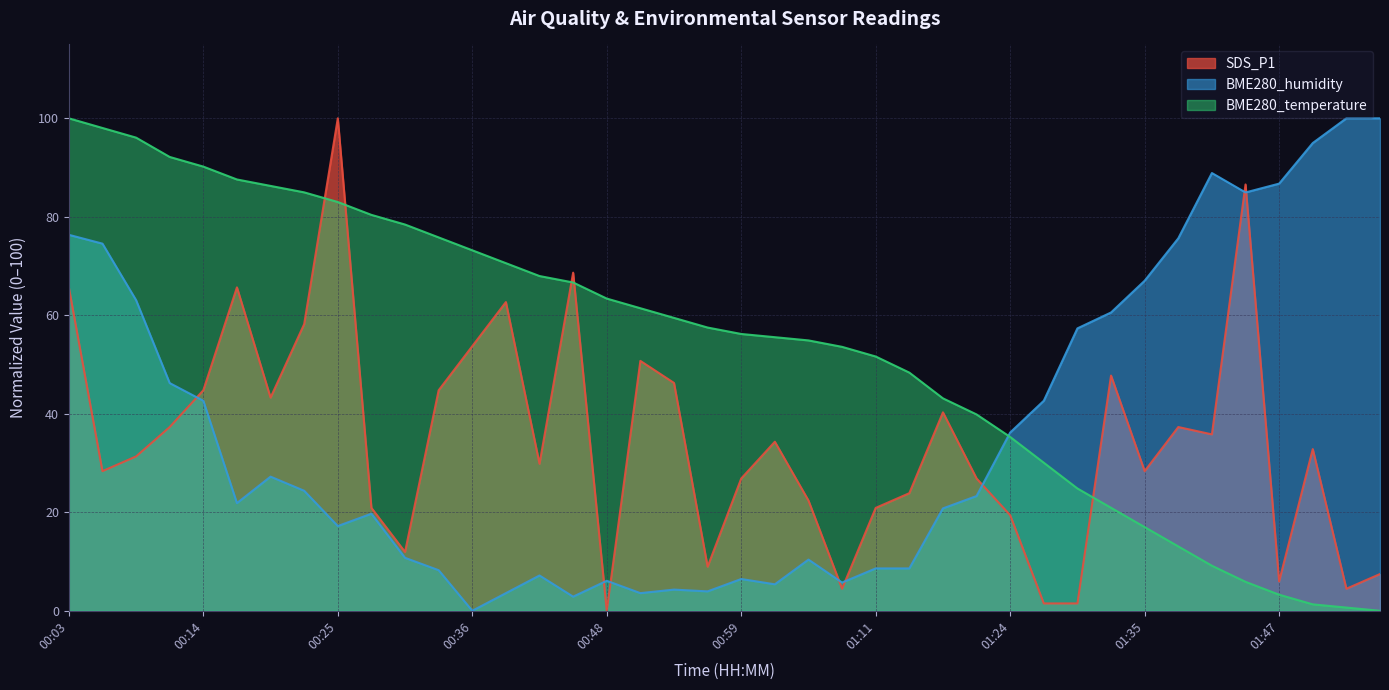

Reading left to right, what are all the values shown in this chart?

SDS_P1: 65.7	28.4	31.3	37.3	44.8	65.7	43.3	58.2	100.0	20.9	11.9	44.8	53.7	62.7	29.9	68.7	0.0	50.7	46.3	9.0	26.9	34.3	22.4	4.5	20.9	23.9	40.3	26.9	19.4	1.5	1.5	47.8	28.4	37.3	35.8	86.6	6.0	32.8	4.5	7.5
BME280_humidity: 76.3	74.6	63.1	46.2	42.7	21.9	27.2	24.4	17.2	19.7	10.8	8.2	0.0	3.6	7.2	2.9	6.1	3.6	4.3	3.9	6.5	5.4	10.4	5.7	8.6	8.6	20.8	23.3	36.2	42.7	57.3	60.6	67.0	75.6	88.9	84.9	86.7	95.0	100.0	100.0
BME280_temperature: 100.0	98.0	96.1	92.2	90.2	87.6	86.3	85.0	83.0	80.4	78.4	75.8	73.2	70.6	68.0	66.7	63.4	61.4	59.5	57.5	56.2	55.6	54.9	53.6	51.6	48.4	43.1	39.9	35.3	30.1	24.8	20.9	17.0	13.1	9.2	5.9	3.3	1.3	0.7	0.0